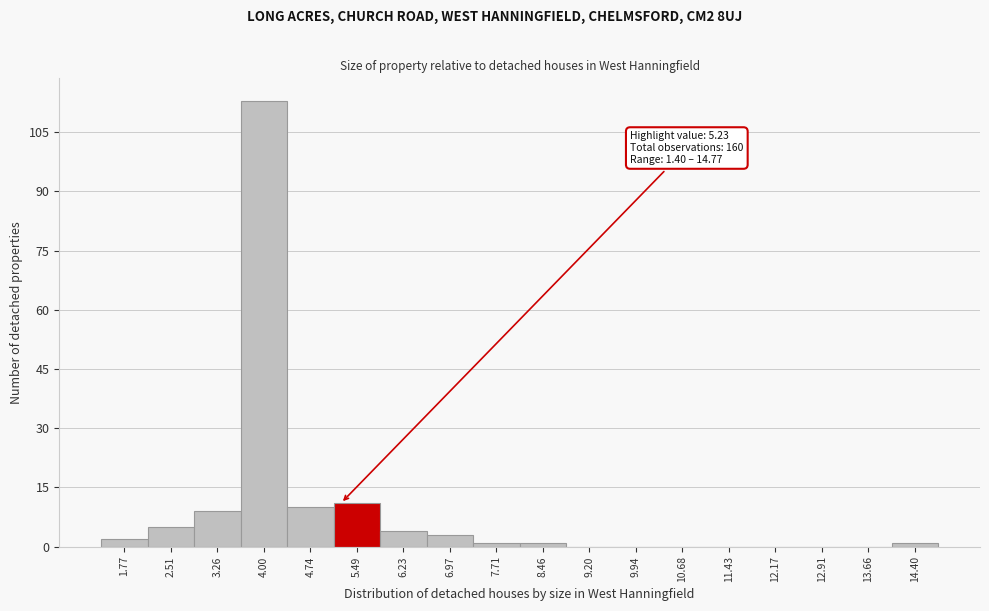

Which range on the x-axis has the tallest bar?

3.6 to 4.4